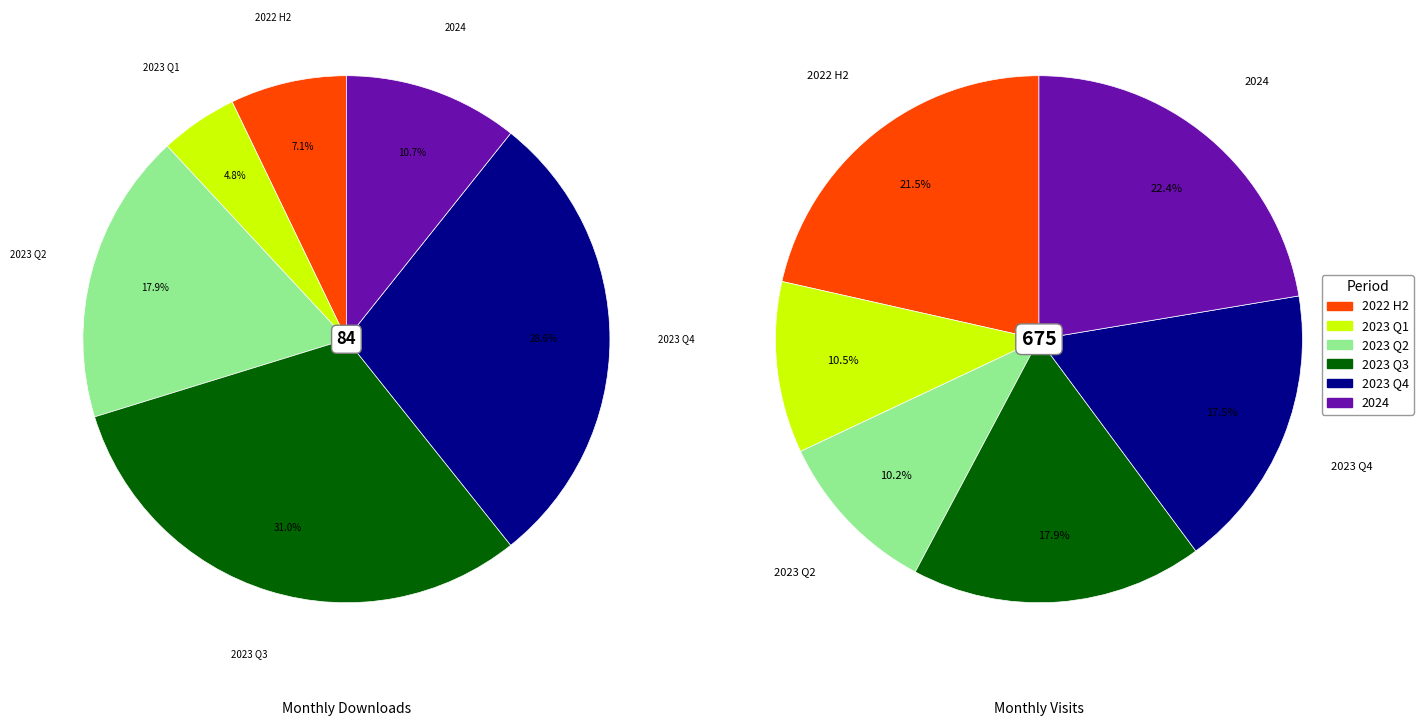

Is it true that 2022-09 is 18% of the pie?

False